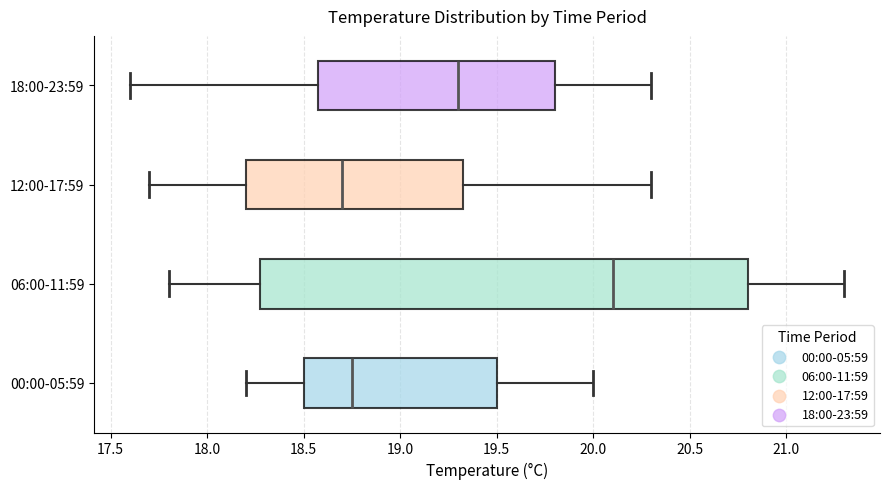

Which box's median line is the furthest to the left?

12:00-17:59